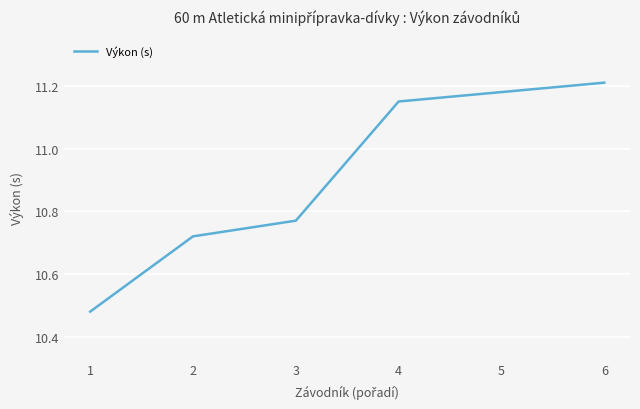

What is the difference between the second highest and second lowest values?

0.5